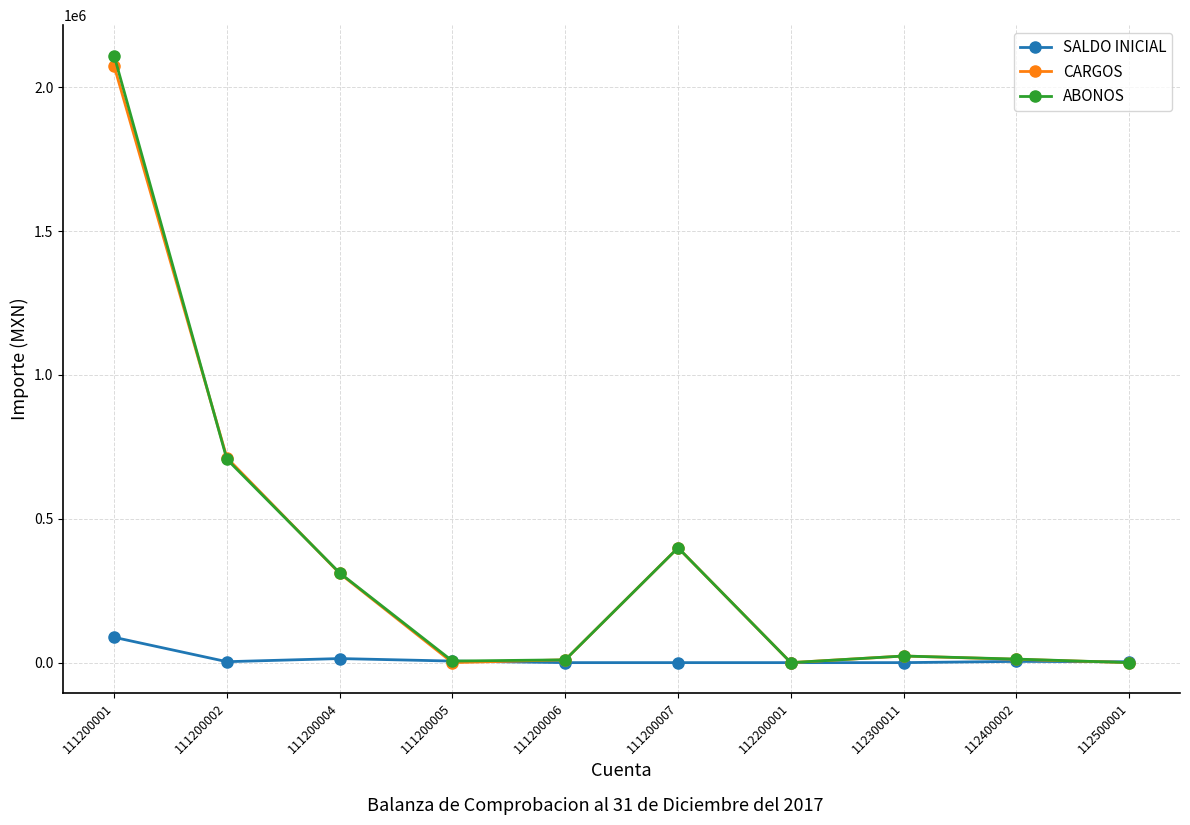

How many data points does each series have?

10